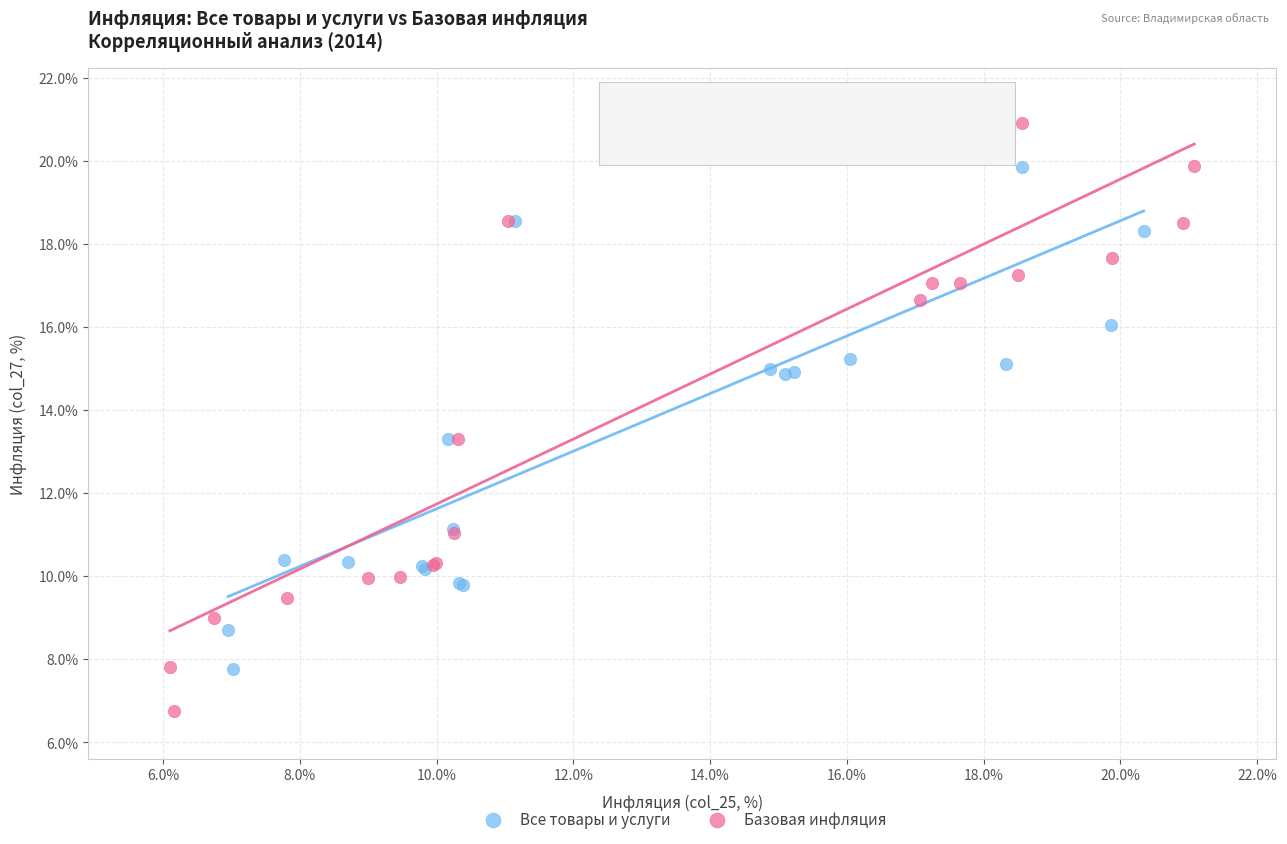

Which series has the widest spread of Y values?

Базовая инфляция